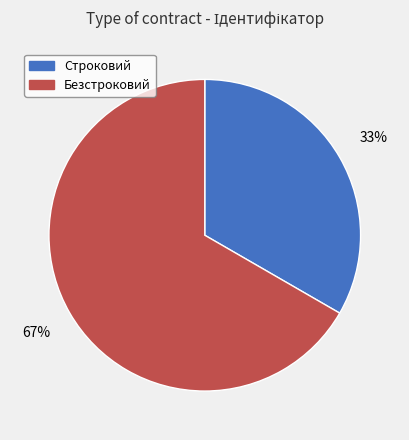

How many slices are in this pie chart?

2